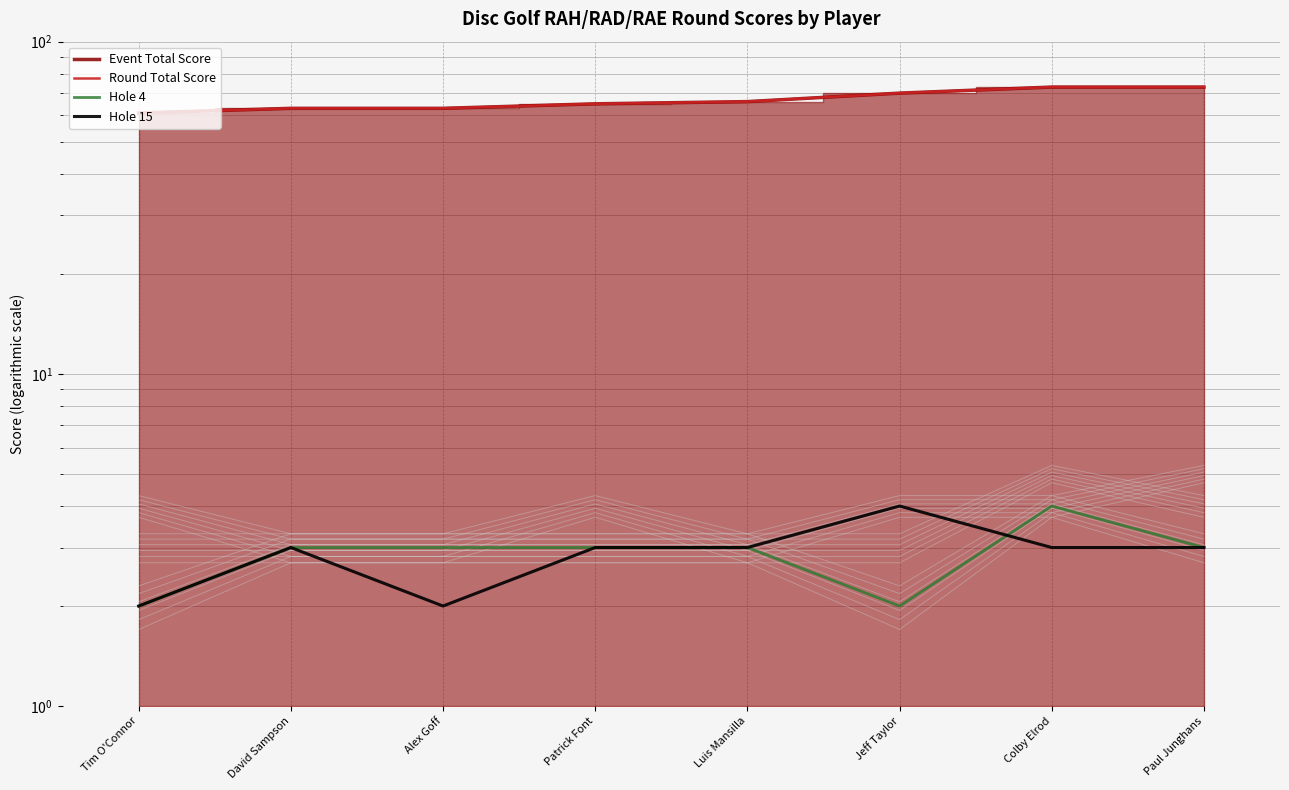

What is the difference between the highest and lowest values at David Sampson?

60